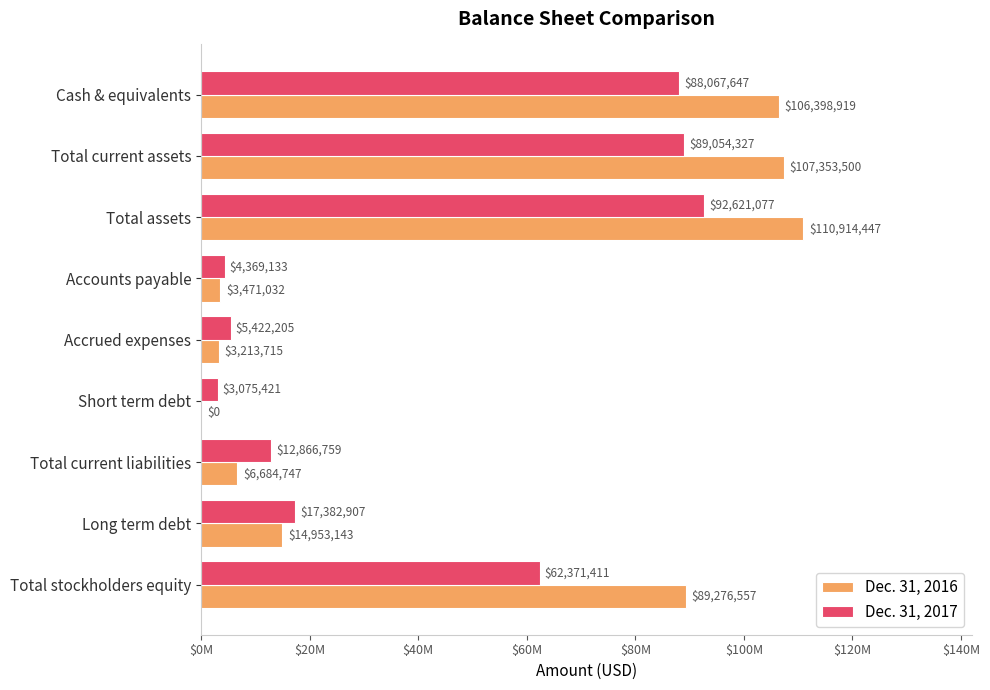

What are all the series names shown in the legend?

Dec. 31, 2016, Dec. 31, 2017